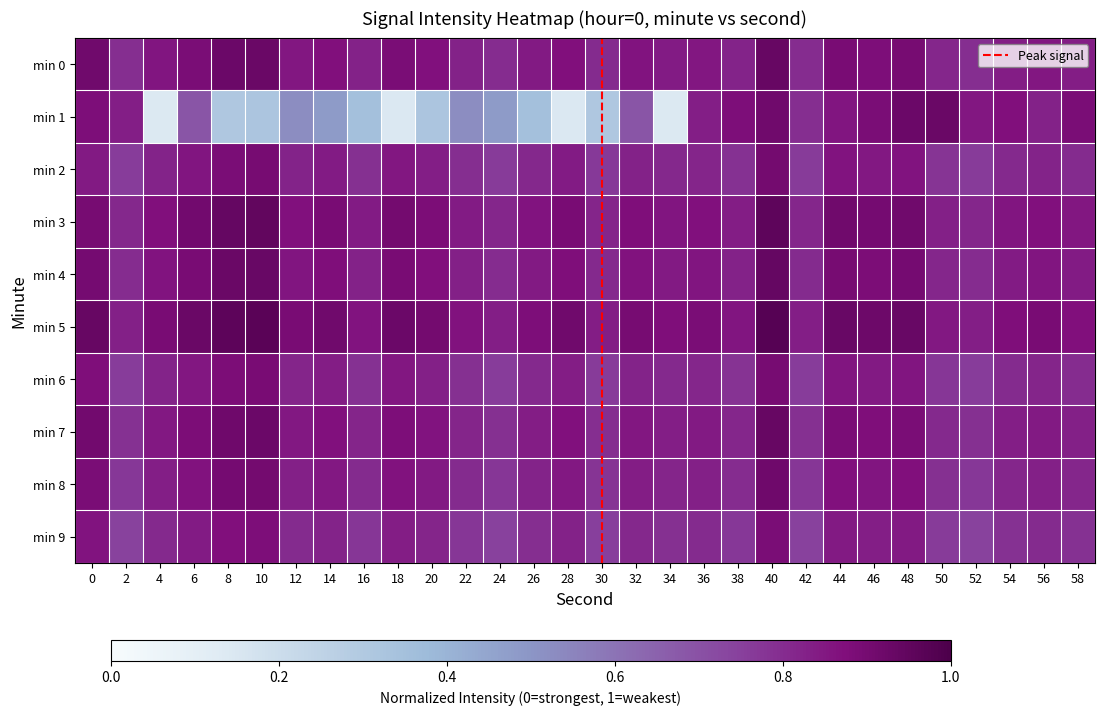

Reading left to right, extract all data points from this chart.

0: 0.9	0.8	0.9	0.9	0.9	0.9	0.9	0.9	0.8	0.9	0.9	0.8	0.8	0.8	0.9	0.8	0.9	0.8	0.9	0.8	0.9	0.8	0.9	0.9	0.9	0.8	0.8	0.8	0.9	0.8
1: 0.9	0.8	0.1	0.7	0.3	0.3	0.5	0.5	0.4	0.1	0.3	0.5	0.5	0.4	0.1	0.3	0.7	0.1	0.8	0.9	0.9	0.8	0.9	0.9	0.9	0.9	0.9	0.9	0.8	0.9
2: 0.9	0.8	0.9	0.9	0.9	0.9	0.9	0.9	0.8	0.9	0.9	0.8	0.8	0.9	0.9	0.8	0.9	0.9	0.9	0.8	1.0	0.8	0.9	0.9	0.9	0.8	0.8	0.9	0.9	0.9
3: 0.8	0.8	0.8	0.9	0.9	0.9	0.8	0.8	0.8	0.9	0.8	0.8	0.8	0.8	0.8	0.8	0.8	0.8	0.8	0.8	0.9	0.8	0.9	0.8	0.9	0.8	0.8	0.8	0.8	0.8
4: 0.9	0.8	0.9	0.9	0.9	0.9	0.9	0.9	0.8	0.9	0.9	0.8	0.8	0.8	0.9	0.8	0.9	0.8	0.9	0.8	0.9	0.8	0.9	0.9	0.9	0.8	0.8	0.8	0.9	0.8
5: 0.9	0.8	0.9	0.9	1.0	1.0	0.9	0.9	0.9	0.9	0.9	0.9	0.8	0.9	0.9	0.8	0.9	0.9	0.9	0.9	1.0	0.8	0.9	0.9	0.9	0.8	0.8	0.9	0.9	0.9
6: 0.9	0.8	0.8	0.9	0.9	0.9	0.8	0.8	0.8	0.9	0.8	0.8	0.8	0.8	0.8	0.8	0.8	0.8	0.8	0.8	0.9	0.8	0.9	0.8	0.9	0.8	0.8	0.8	0.8	0.8
7: 0.9	0.8	0.9	0.9	0.9	0.9	0.8	0.9	0.8	0.9	0.9	0.8	0.8	0.8	0.9	0.8	0.9	0.8	0.8	0.8	0.9	0.8	0.9	0.9	0.9	0.8	0.8	0.8	0.8	0.8
8: 0.9	0.8	0.8	0.9	0.9	0.9	0.8	0.9	0.8	0.9	0.8	0.8	0.8	0.8	0.9	0.8	0.8	0.8	0.8	0.8	0.9	0.8	0.9	0.9	0.9	0.8	0.8	0.8	0.8	0.8
9: 0.9	0.7	0.8	0.8	0.9	0.9	0.8	0.8	0.8	0.8	0.8	0.8	0.7	0.8	0.8	0.8	0.8	0.8	0.8	0.8	0.9	0.7	0.8	0.8	0.8	0.8	0.7	0.8	0.8	0.8